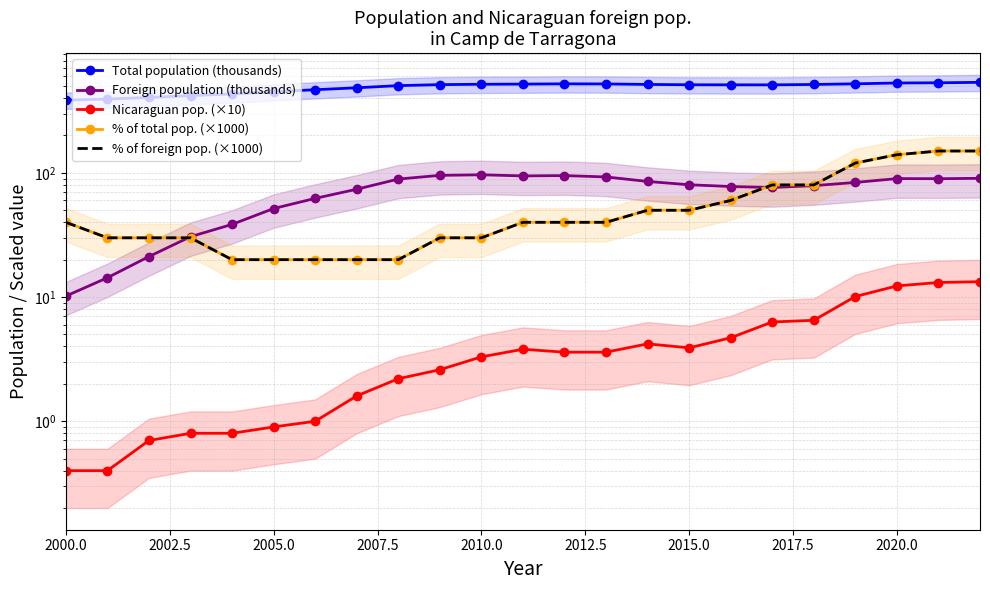

How many data points in Total population (thousands) are above 512?

12